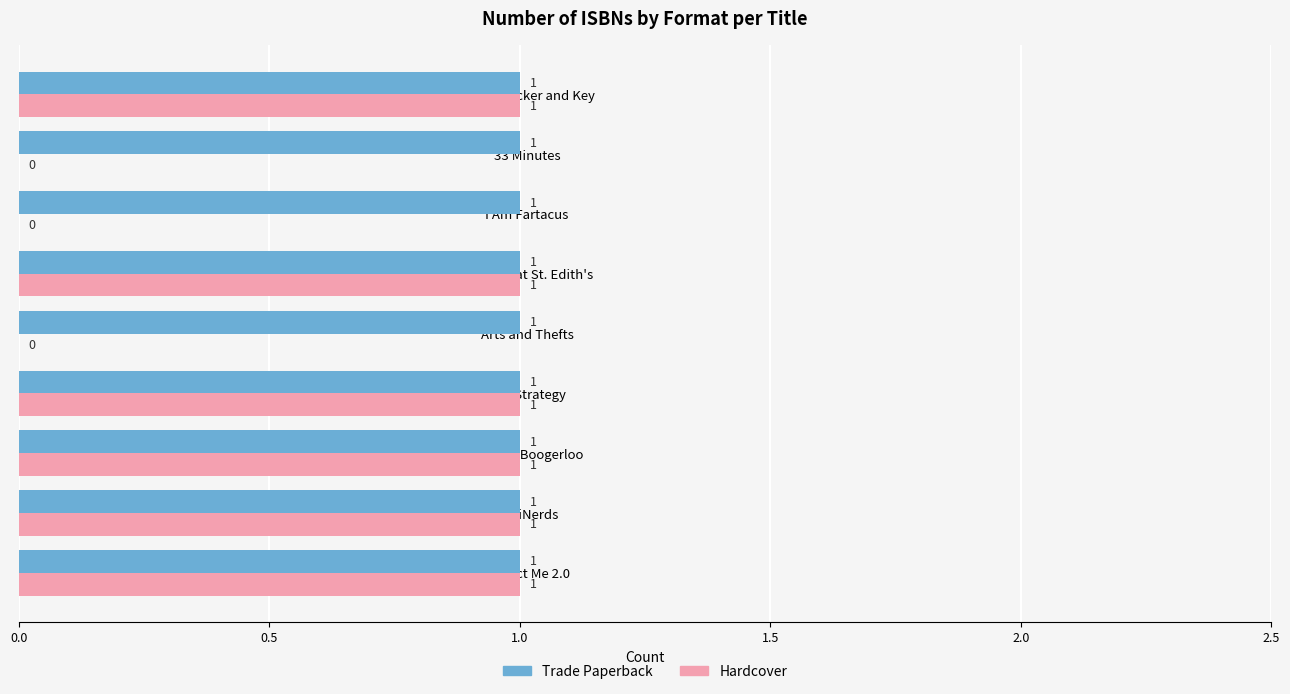

How many Hardcover values are between 0 and 1?

9